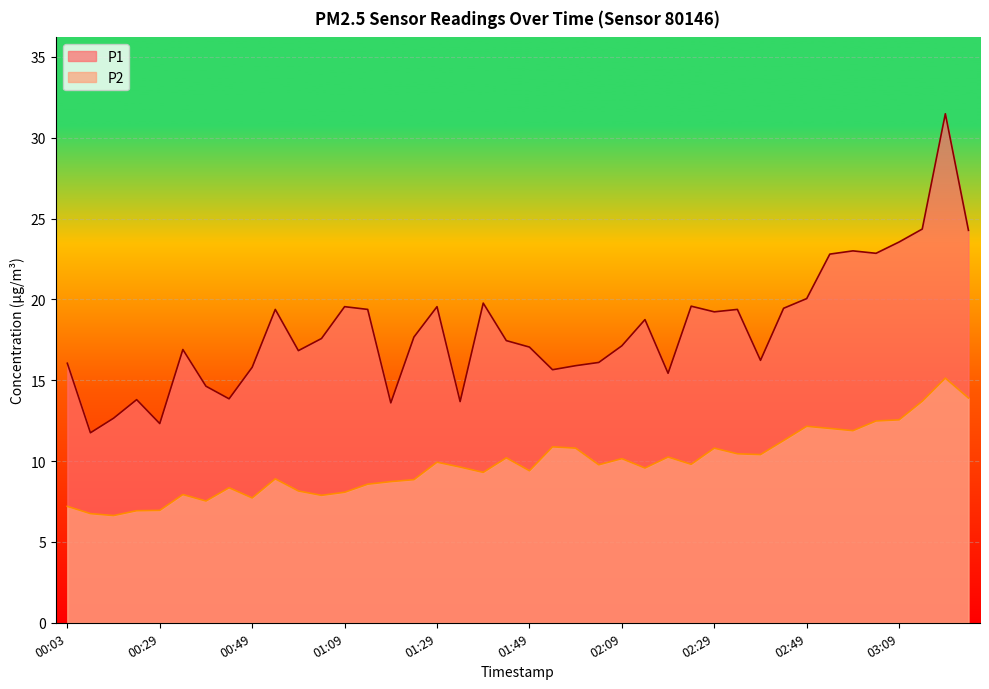

What is the difference between the highest and lowest values at 00:34?

9.0